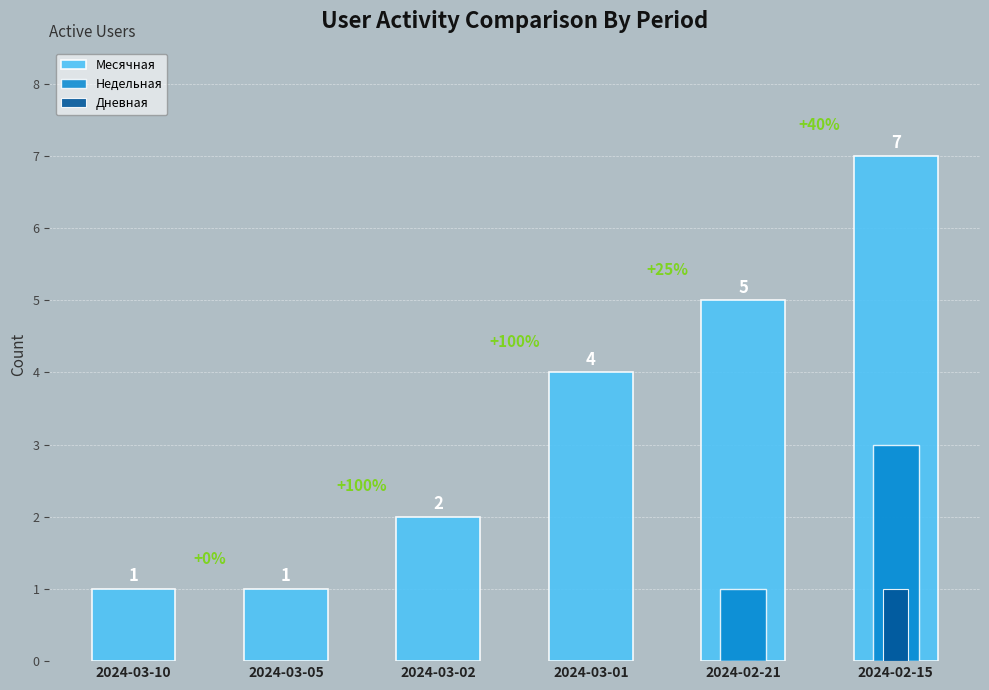

How many groups of bars are there?

6